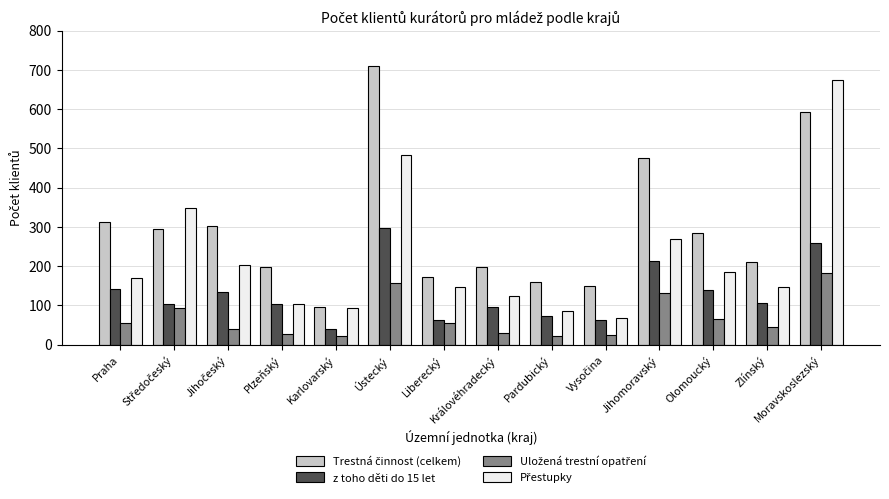

What is the maximum value shown in the chart?

710